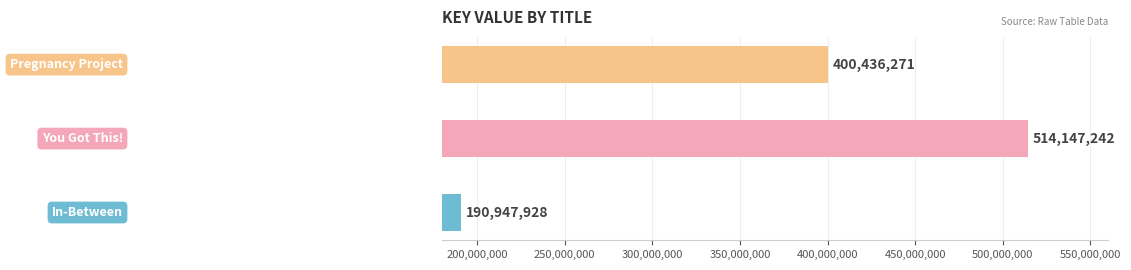

What is the greatest value displayed?

514147242